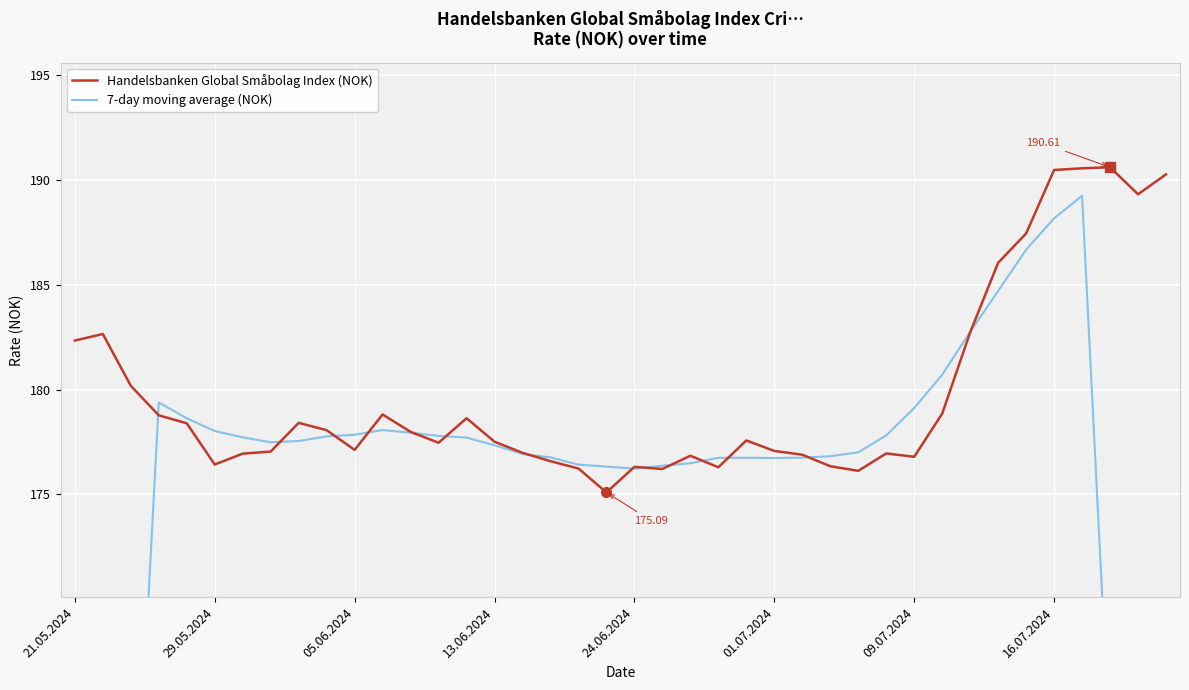

Read the Handelsbanken Global Småbolag Index (NOK) value at 29.05.2024.

176.4